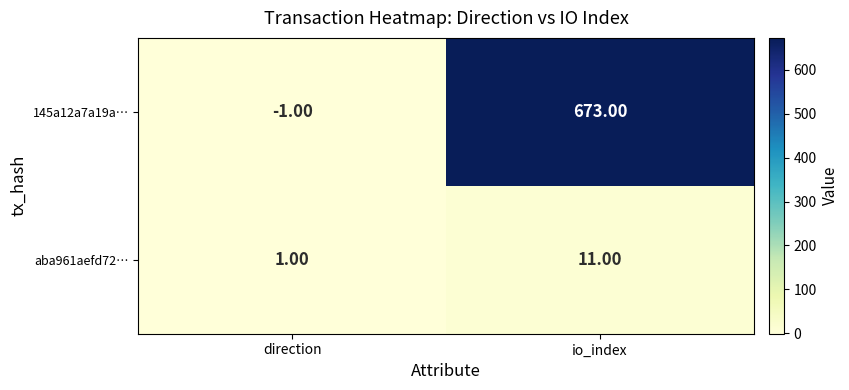

At which category is the sum across all series the highest?

io_index